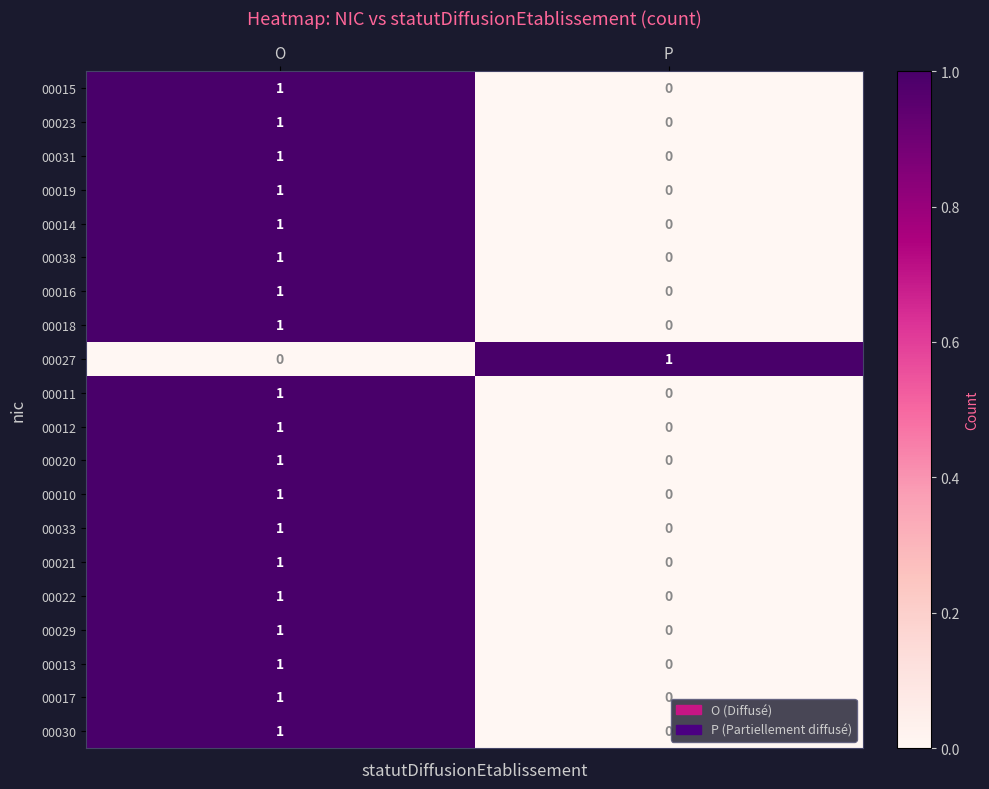

Where is 00020 nearest to the value 0?

P